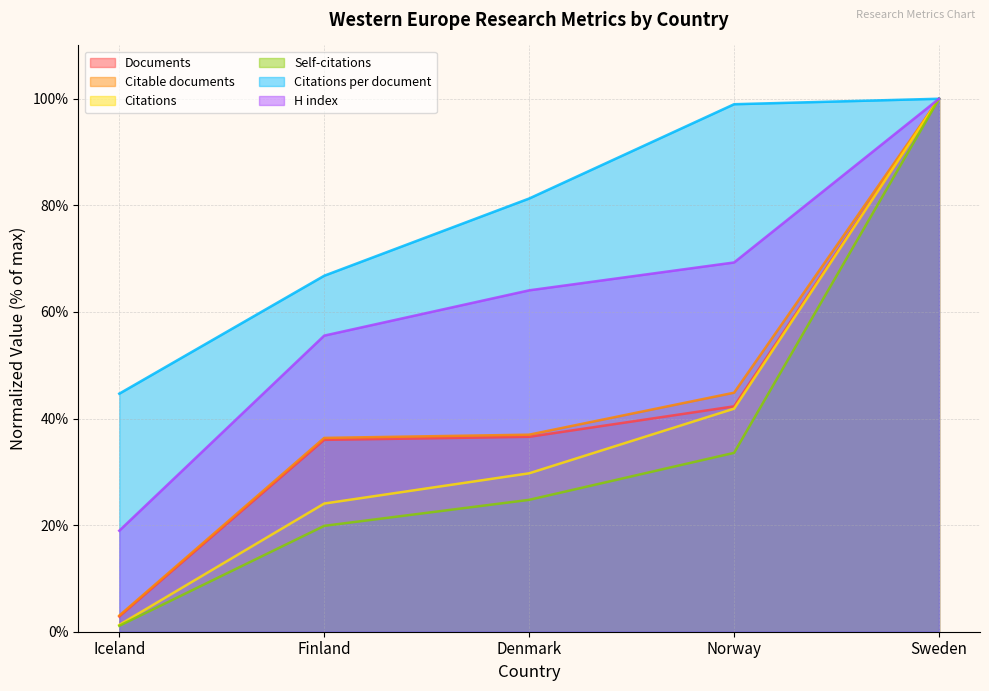

List the series in order of their peak value, highest first.

Documents, Citable documents, Citations, Self-citations, Citations per document, H index